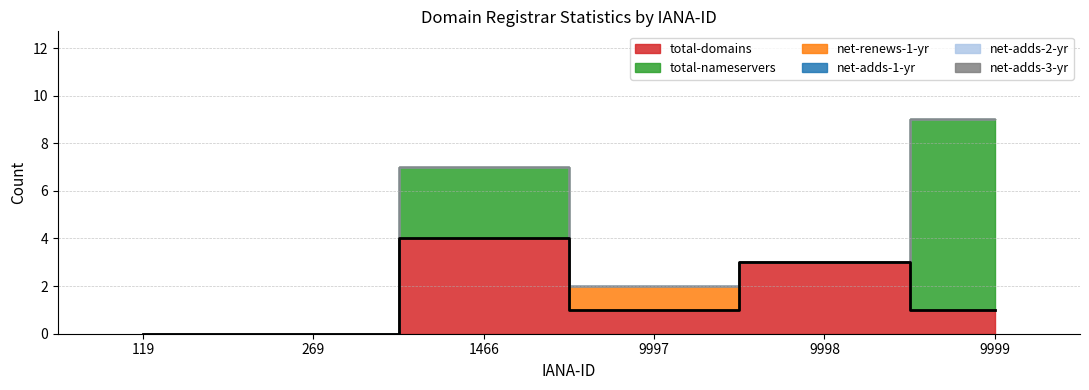

What is the value of the total-nameservers point at the 6th from the left?

8